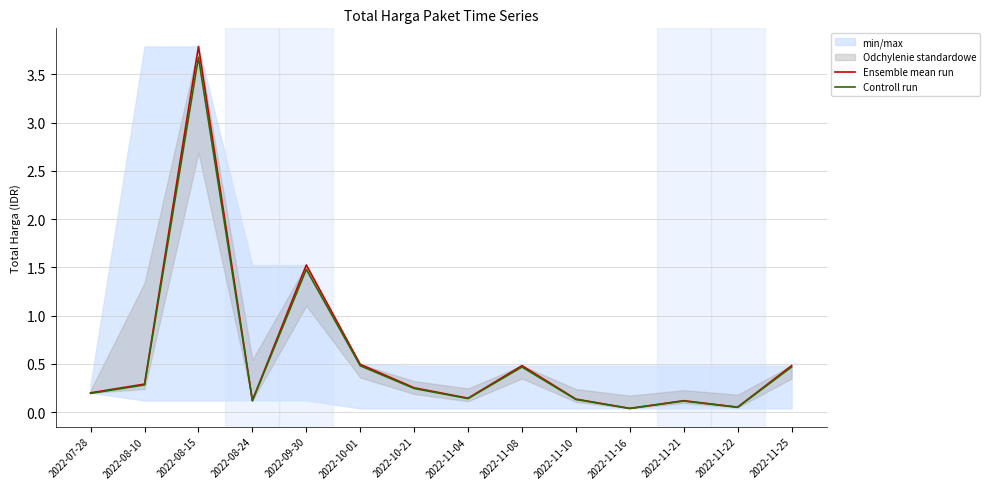

The value of Ensemble mean run at 2022-08-24 is 0.1. True or false?

True